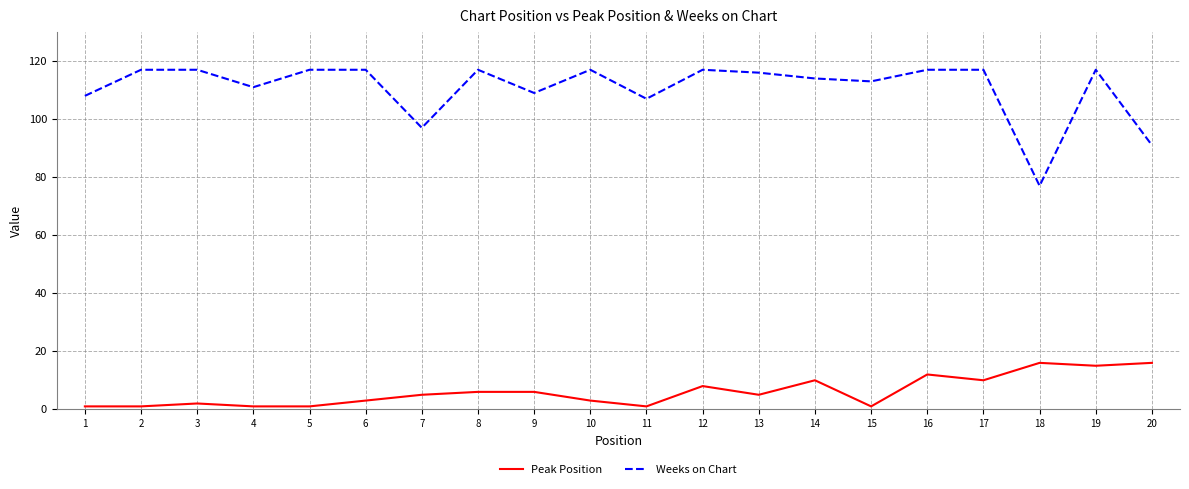

What is the difference between the maximum and minimum values in the Weeks on Chart series?

40